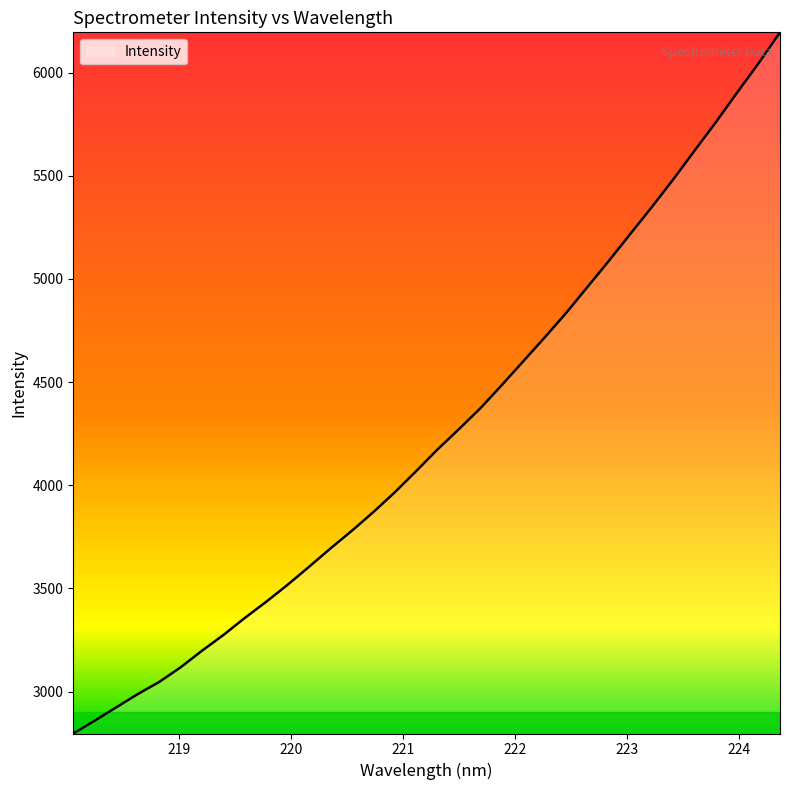

Reading right to left, extract all data points from this chart.

6195.5	6045.9	5904.2	5759.5	5621.4	5481.3	5347.7	5217.8	5087.7	4961.3	4834.7	4716.5	4601.0	4485.9	4373.6	4272.6	4174.1	4068.9	3966.0	3870.2	3780.0	3694.2	3605.2	3518.0	3435.6	3357.0	3274.3	3198.0	3117.4	3046.4	2987.7	2923.7	2859.3	2797.1